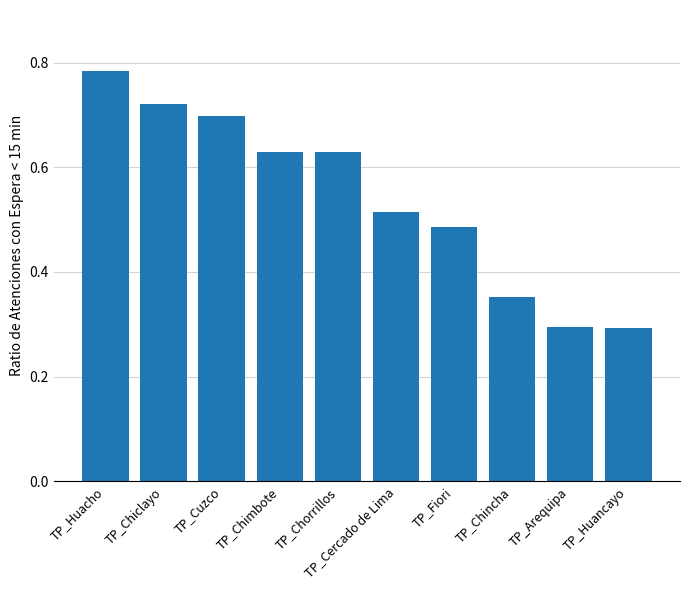

At which category does the chart reach its peak across all series?

TP_Huacho